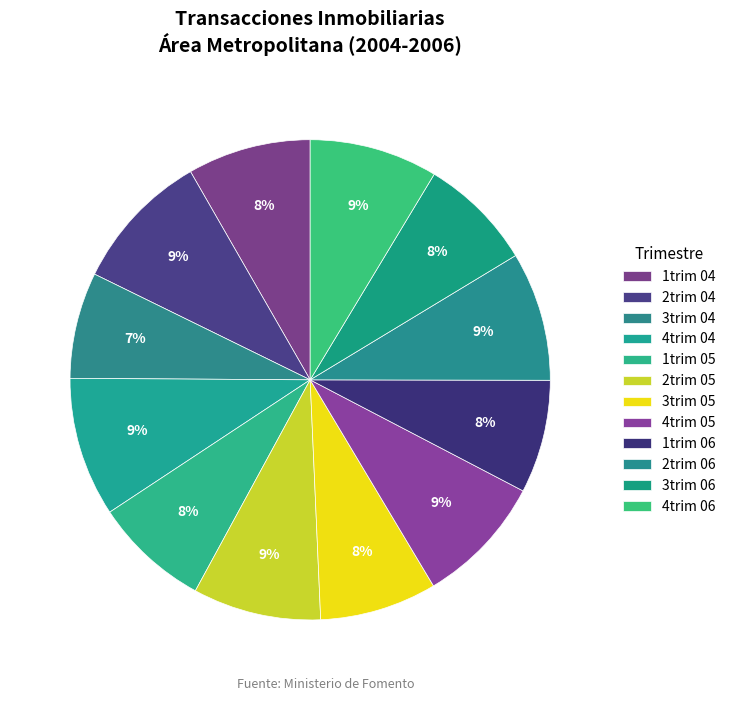

What percentage is the 1trim 06 slice, to the nearest percent?

8%